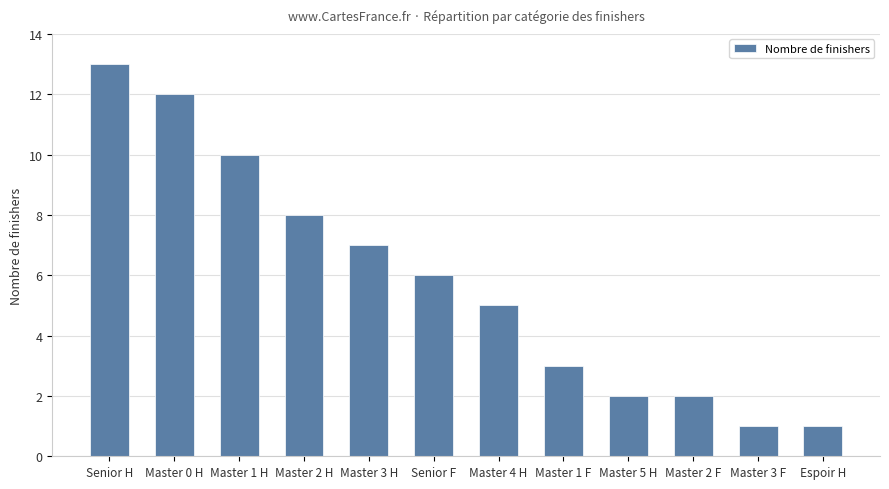

Reading left to right, extract all data points from this chart.

13	12	10	8	7	6	5	3	2	2	1	1